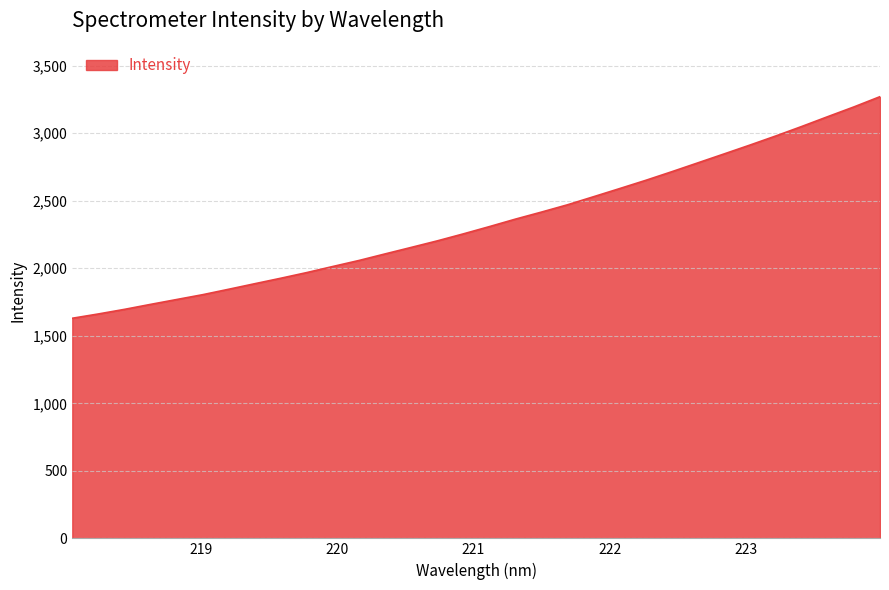

What is the maximum value shown in the chart?

3270.7